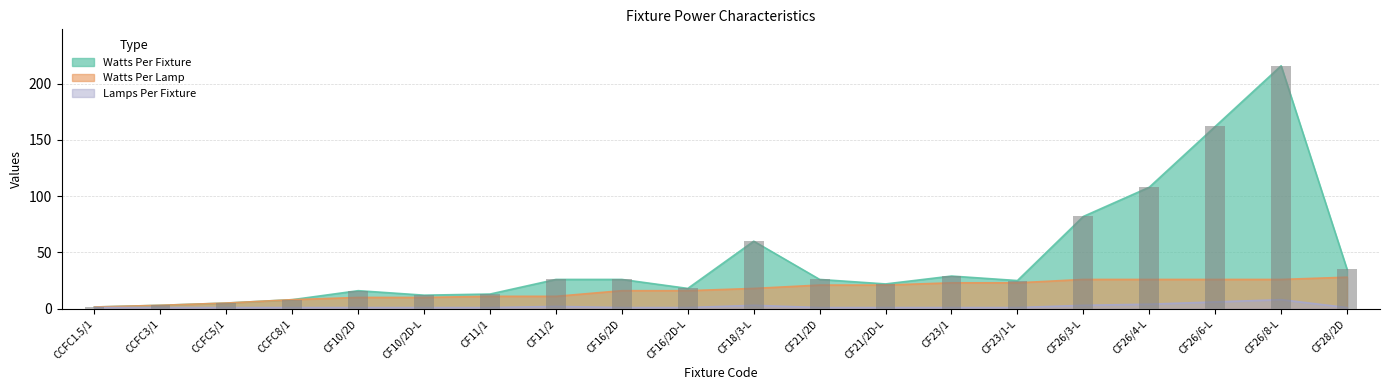

What is the value of the Watts Per Lamp bar at the 17th from the left?

26.0